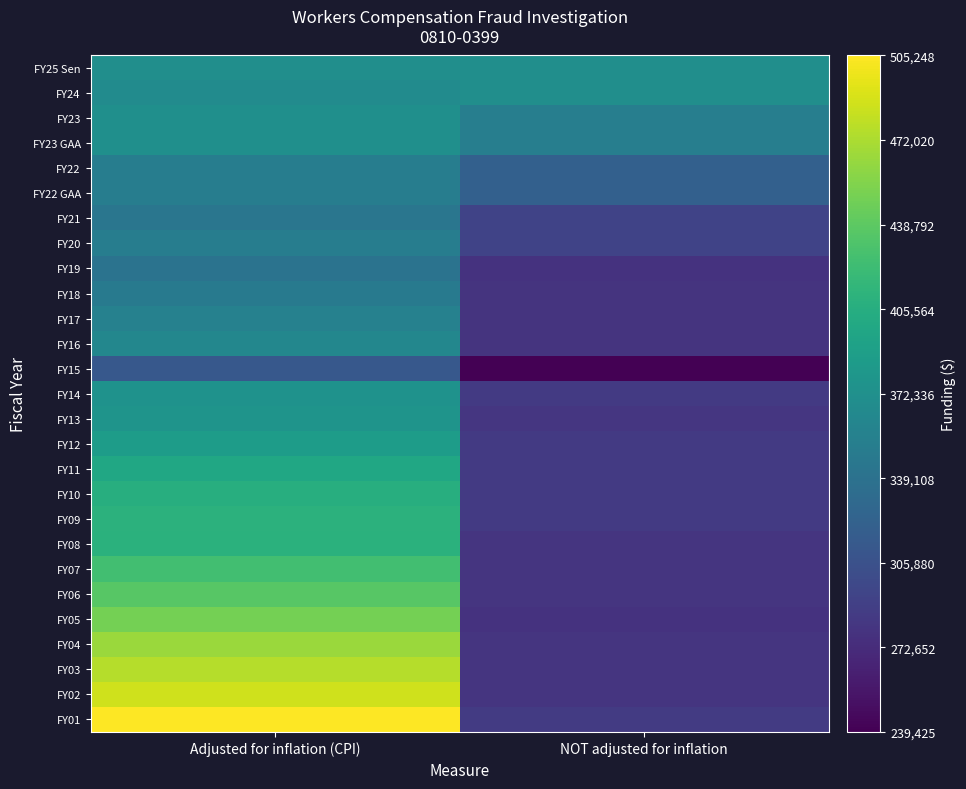

How many distinct data groups are displayed?

27